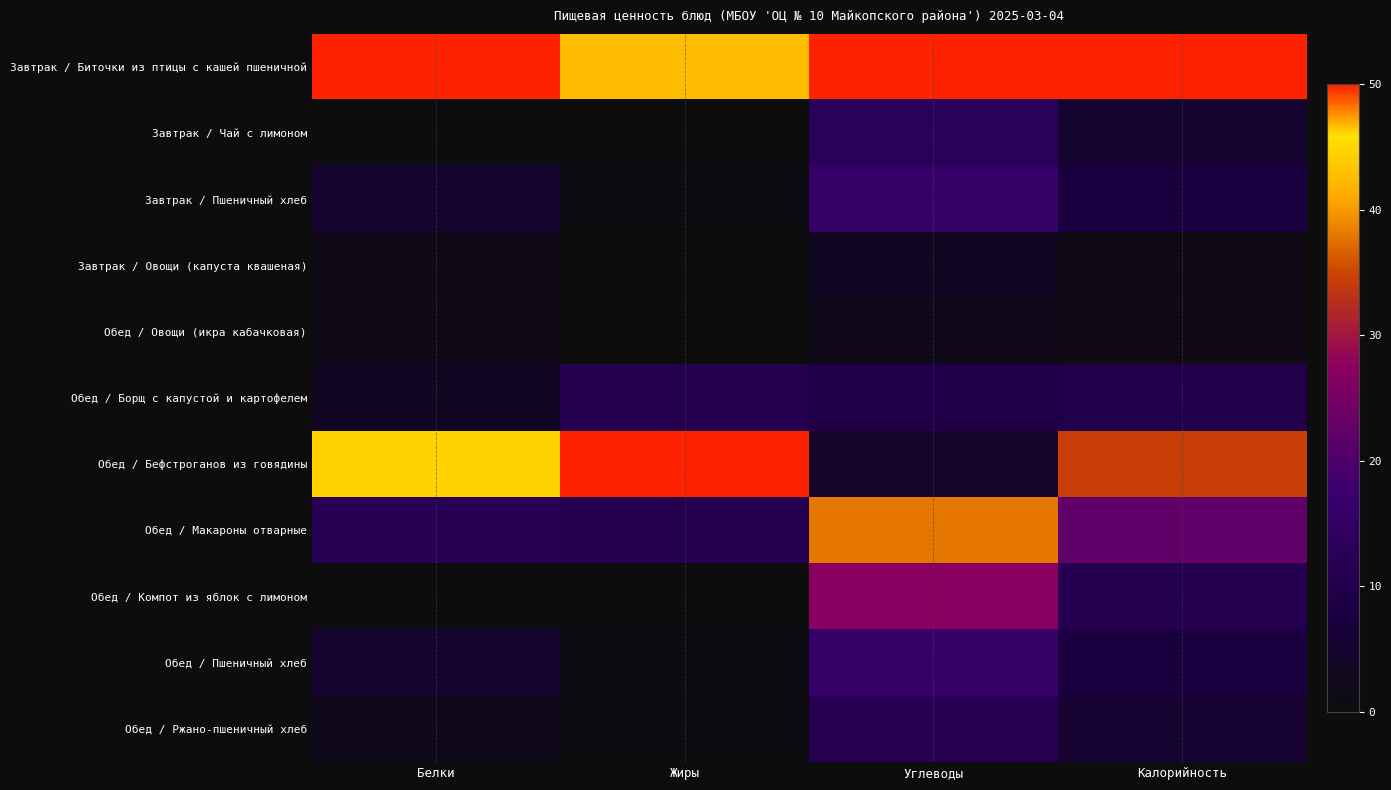

Between Белки and Калорийность, which series saw the biggest shift?

Обед / Бефстроганов из говядины